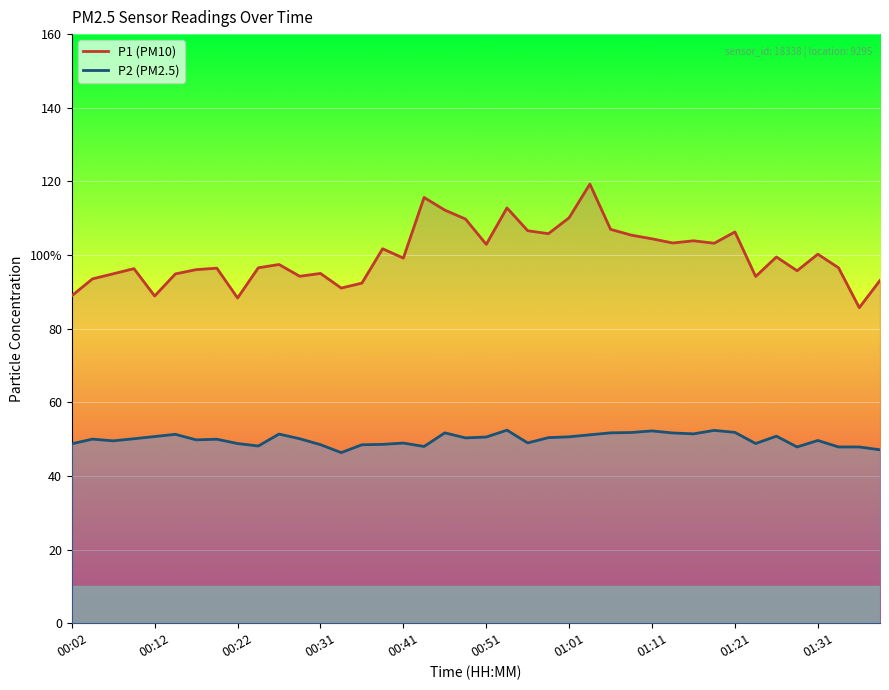

The P1 series shows 186.9 at 00:46. True or false?

False